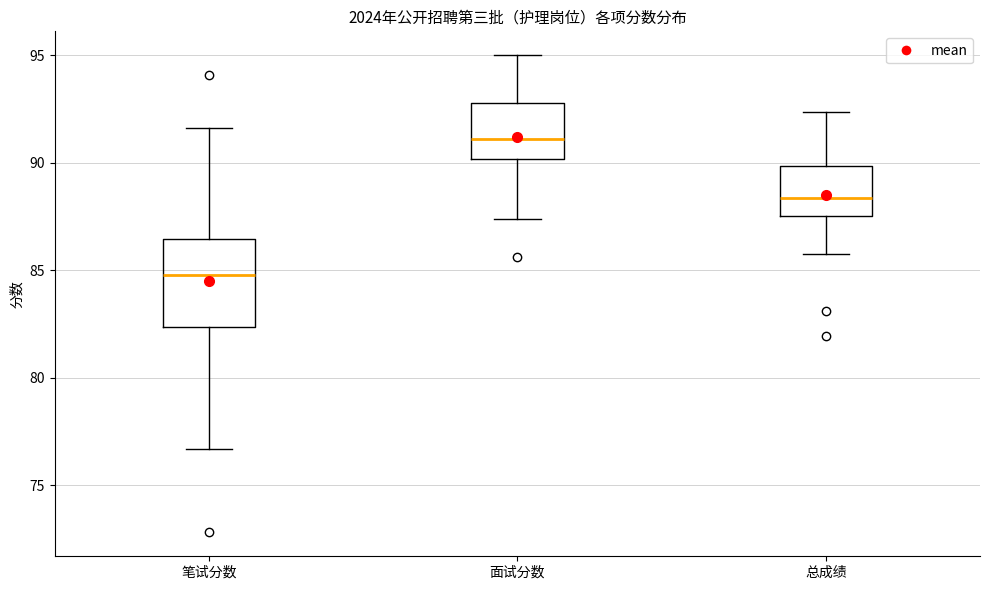

Comparing the boxes themselves (not the whiskers), which one is the tallest?

笔试分数